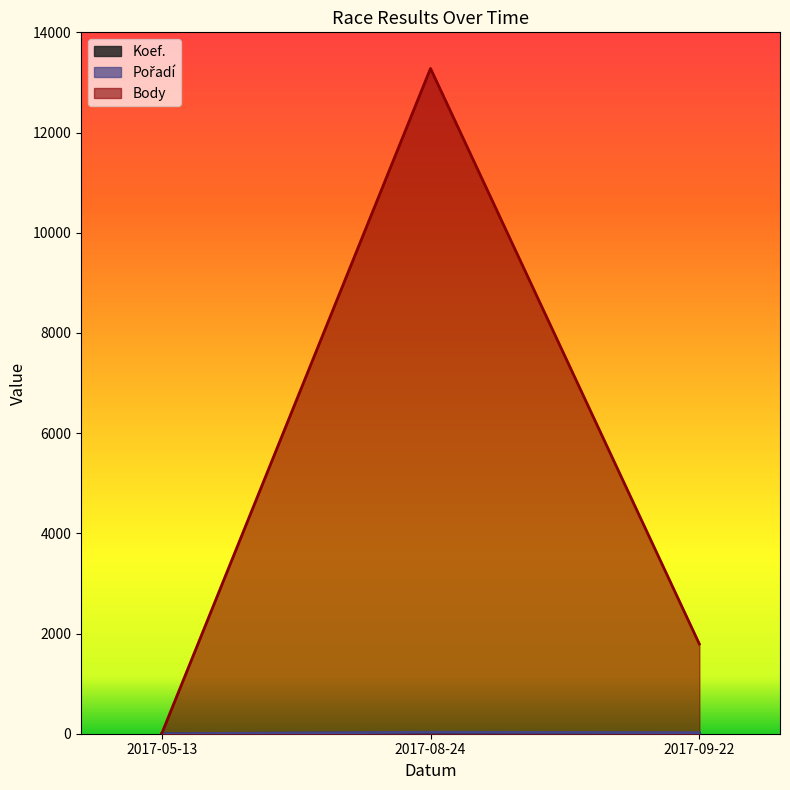

True or false: Body has a value of 19337 at 2017-08-24.

False